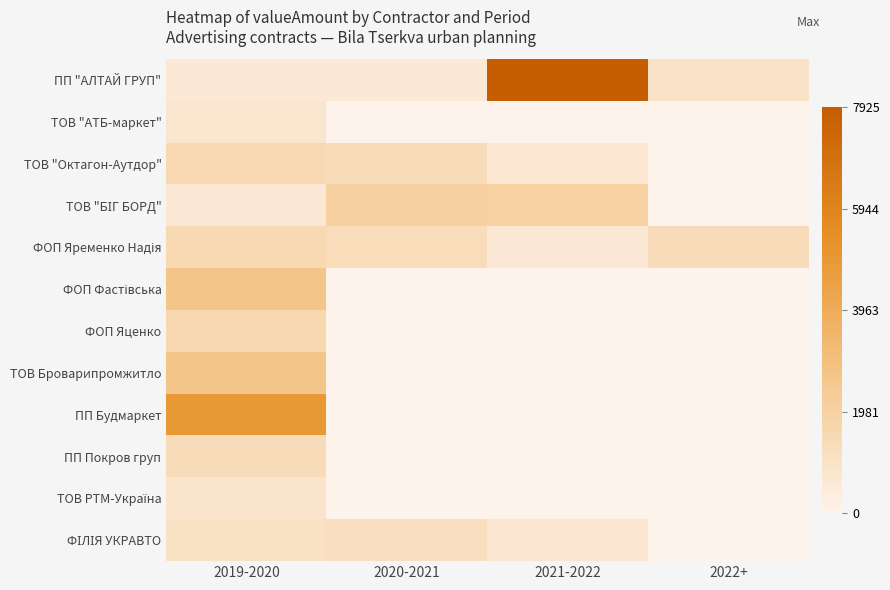

What is the total value across all series at 2020-2021?

6448.2